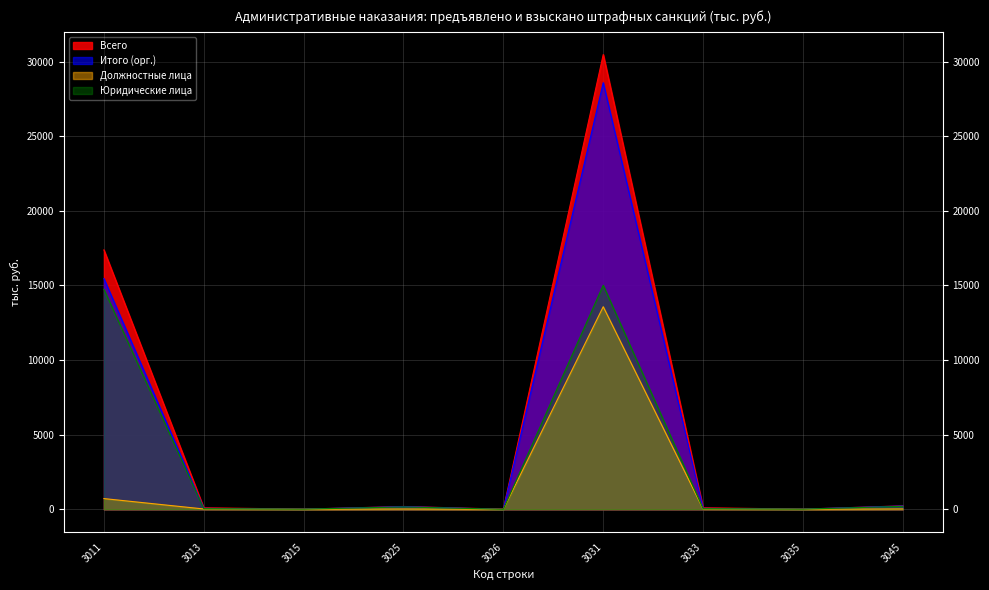

True or false: Юридические лица and Должностные лица cross at least once.

False